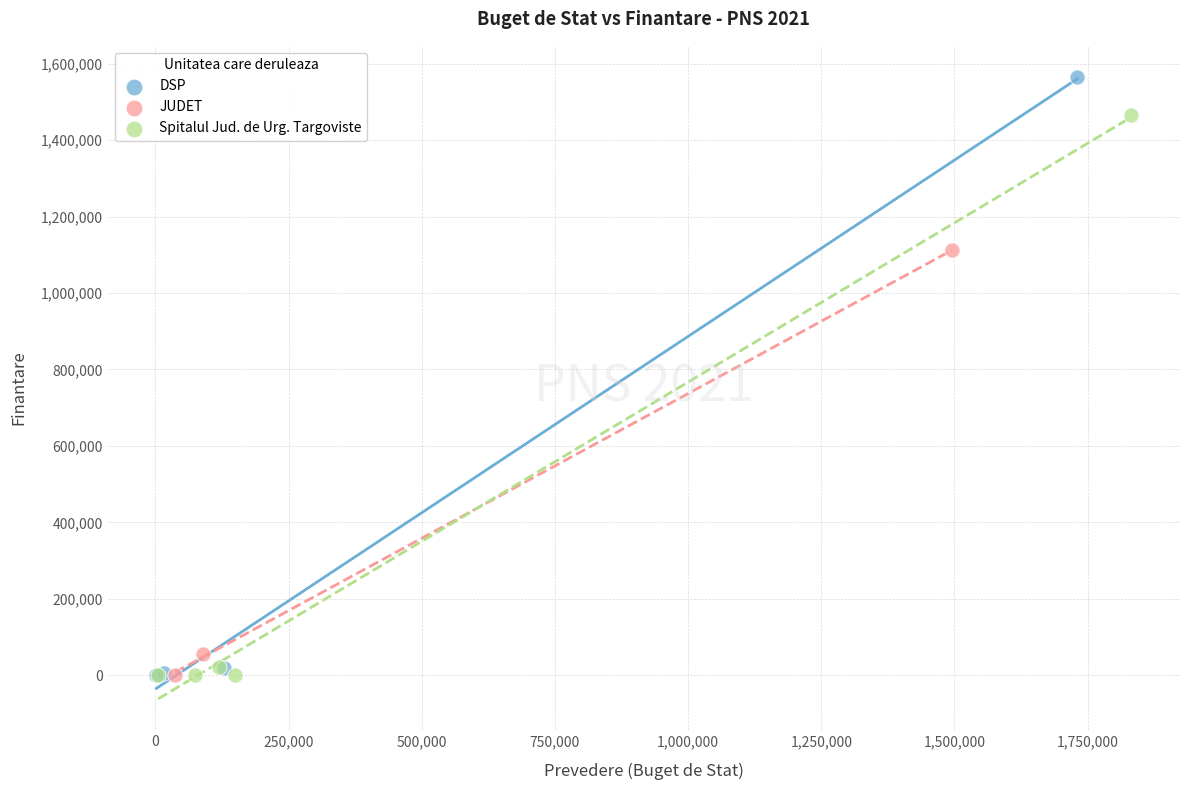

Which series reaches the maximum Y coordinate?

DSP